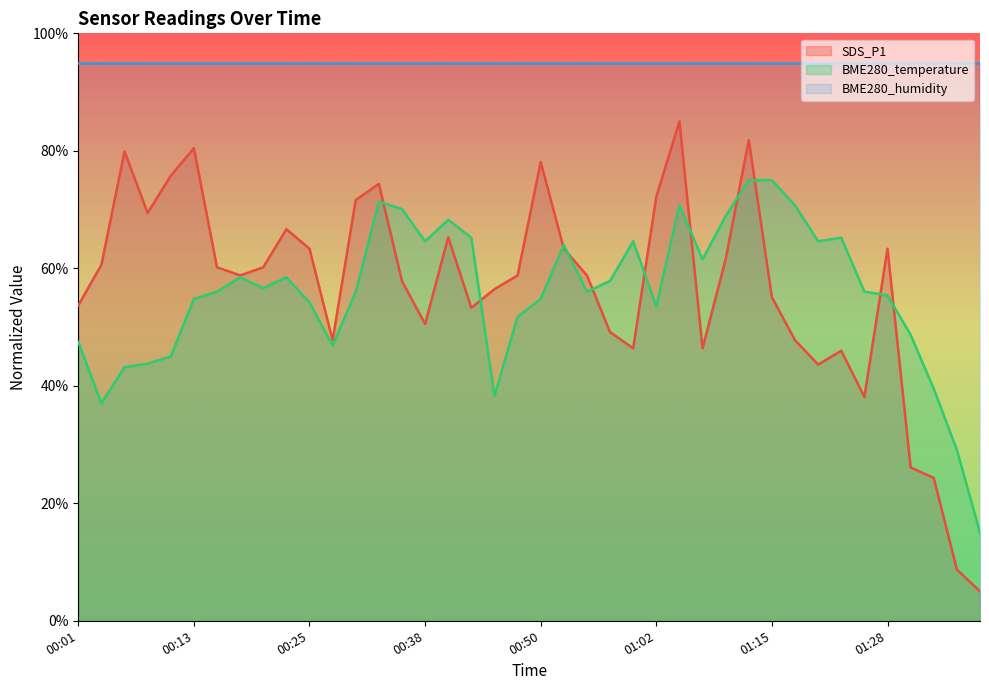

What is the sum of the SDS_P1 values at 00:08 and 01:10?

131.0